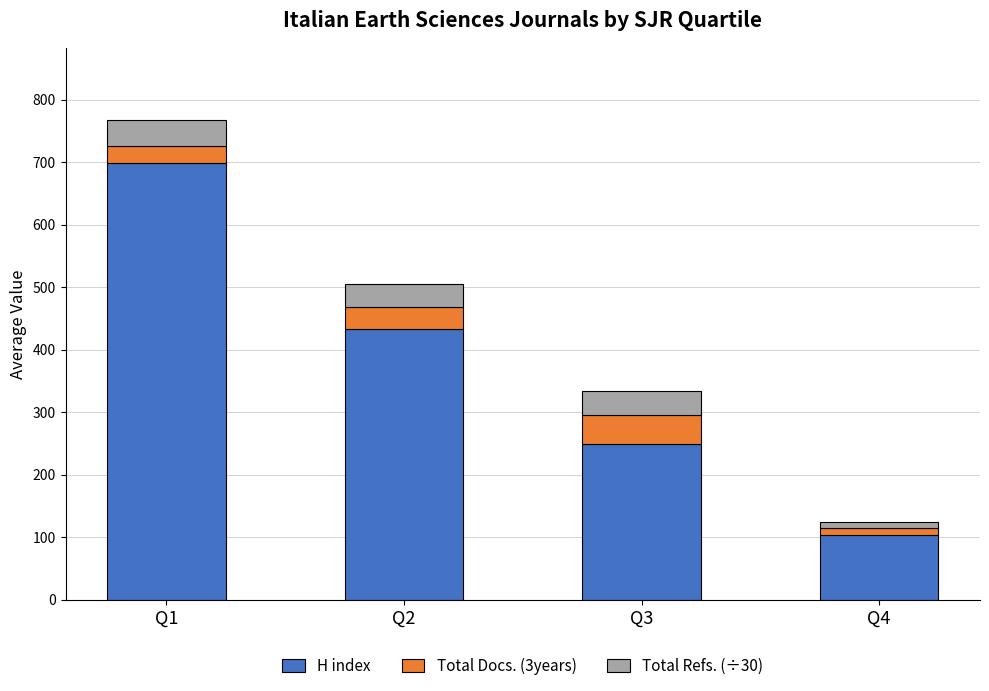

What is the sum of all H index values?

1486.6